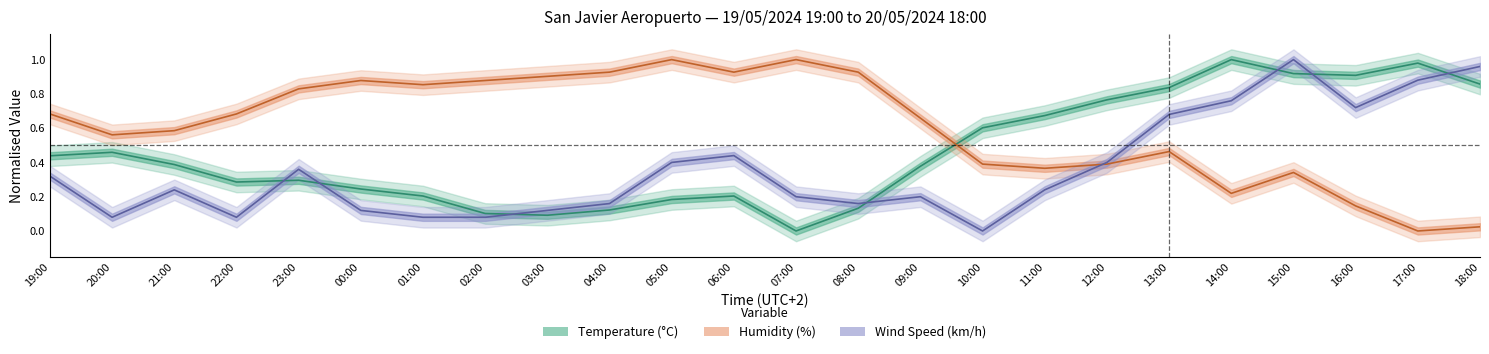

The Temperature (°C) series shows 0.3 at 22:00. True or false?

True